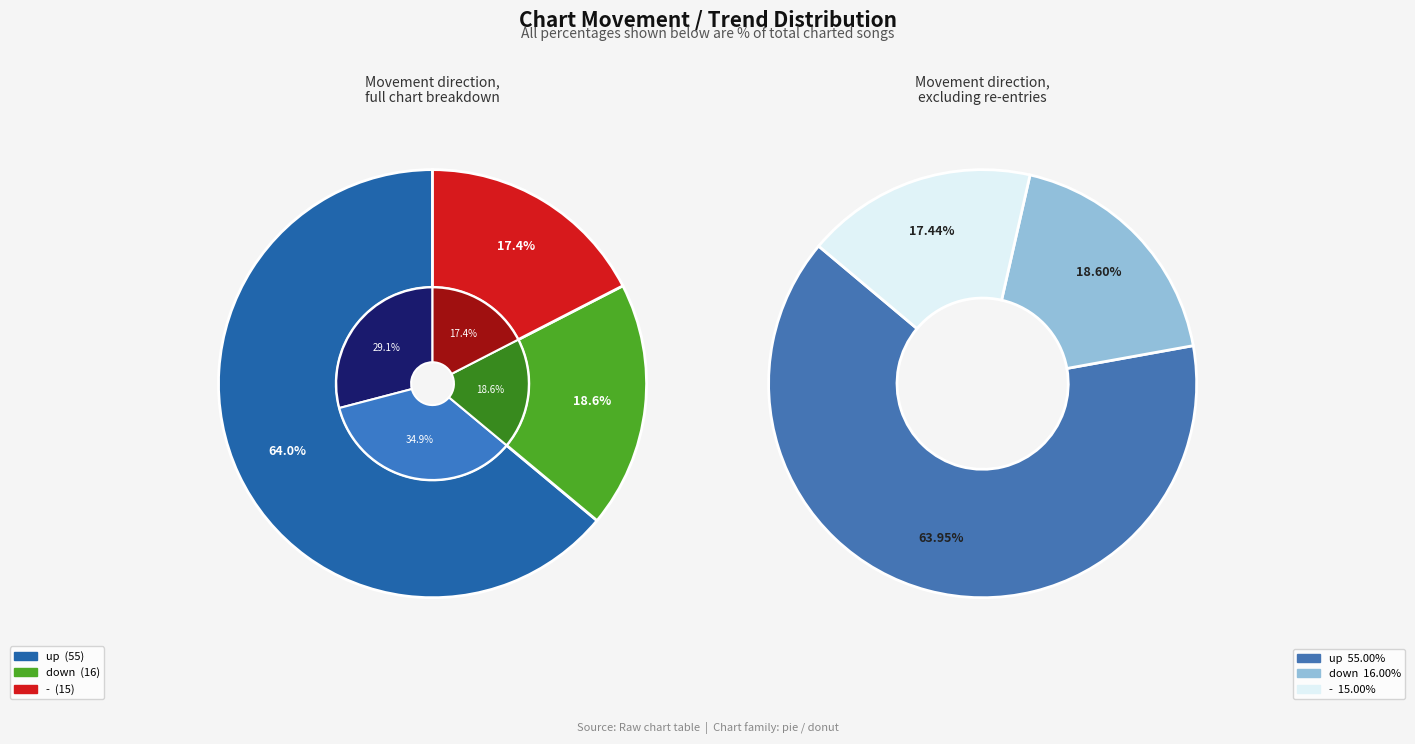

Which slice is the largest?

up